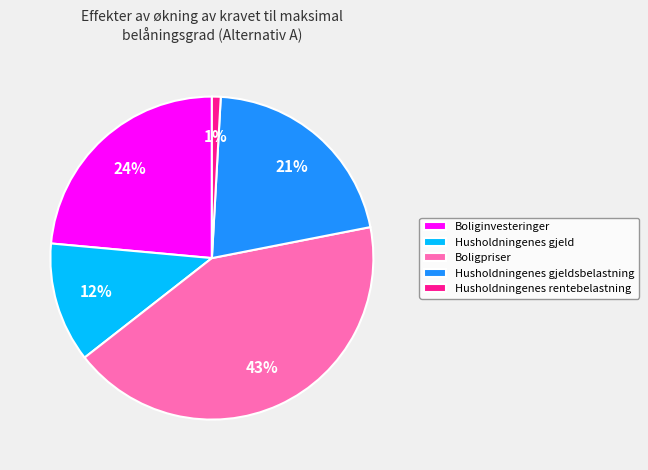

Does Husholdningenes gjeldsbelastning account for over 50% of the chart?

No